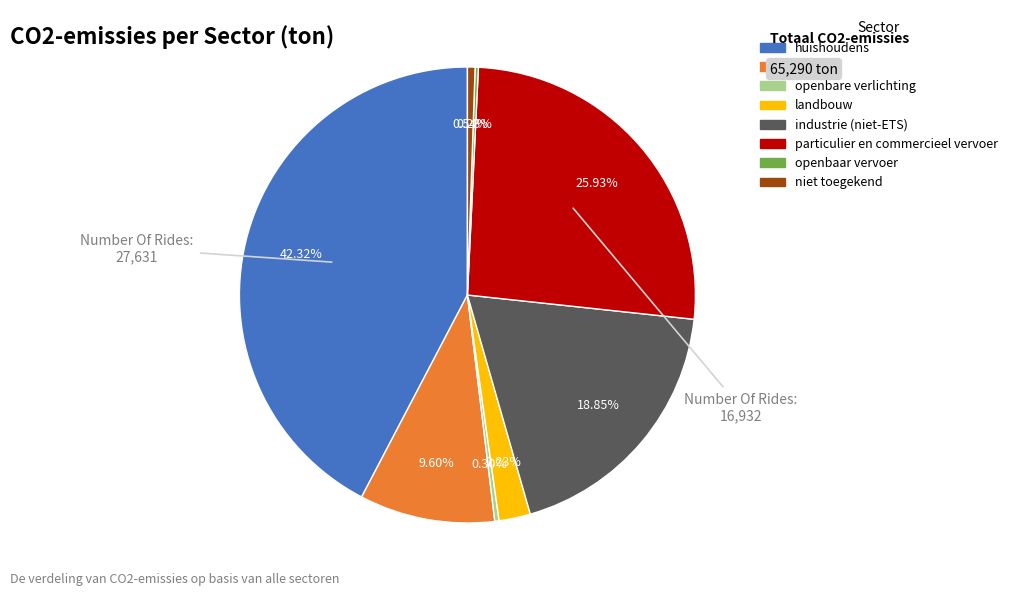

Does any single category account for the majority?

No